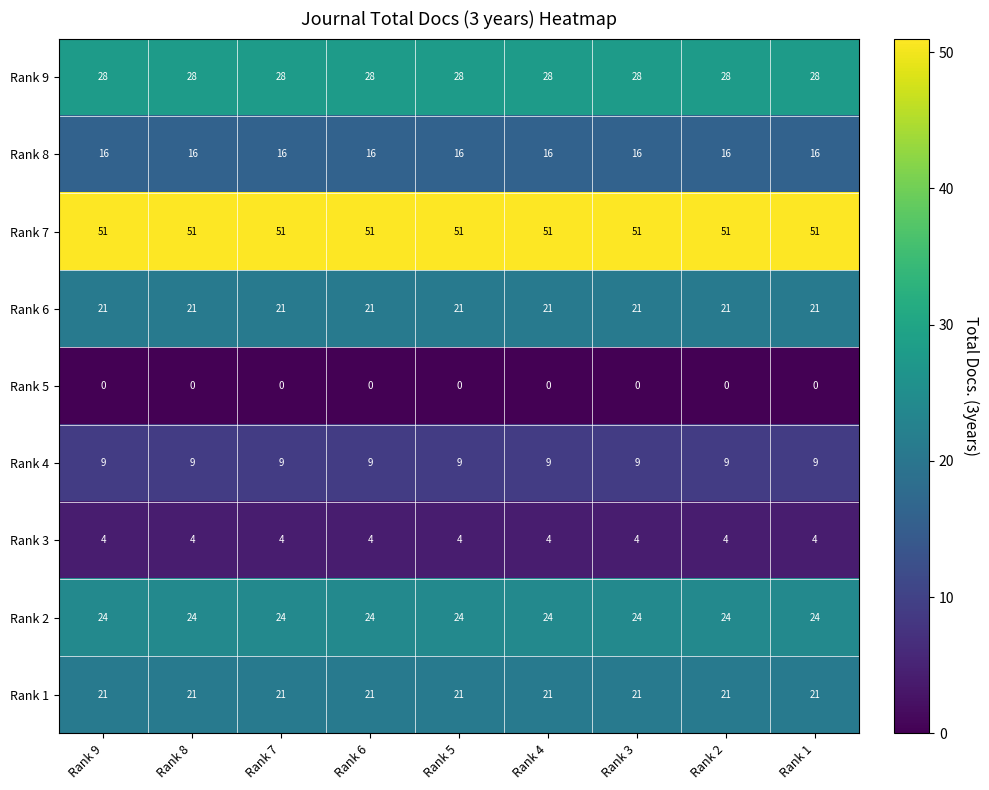

What is the maximum value shown in the chart?

51